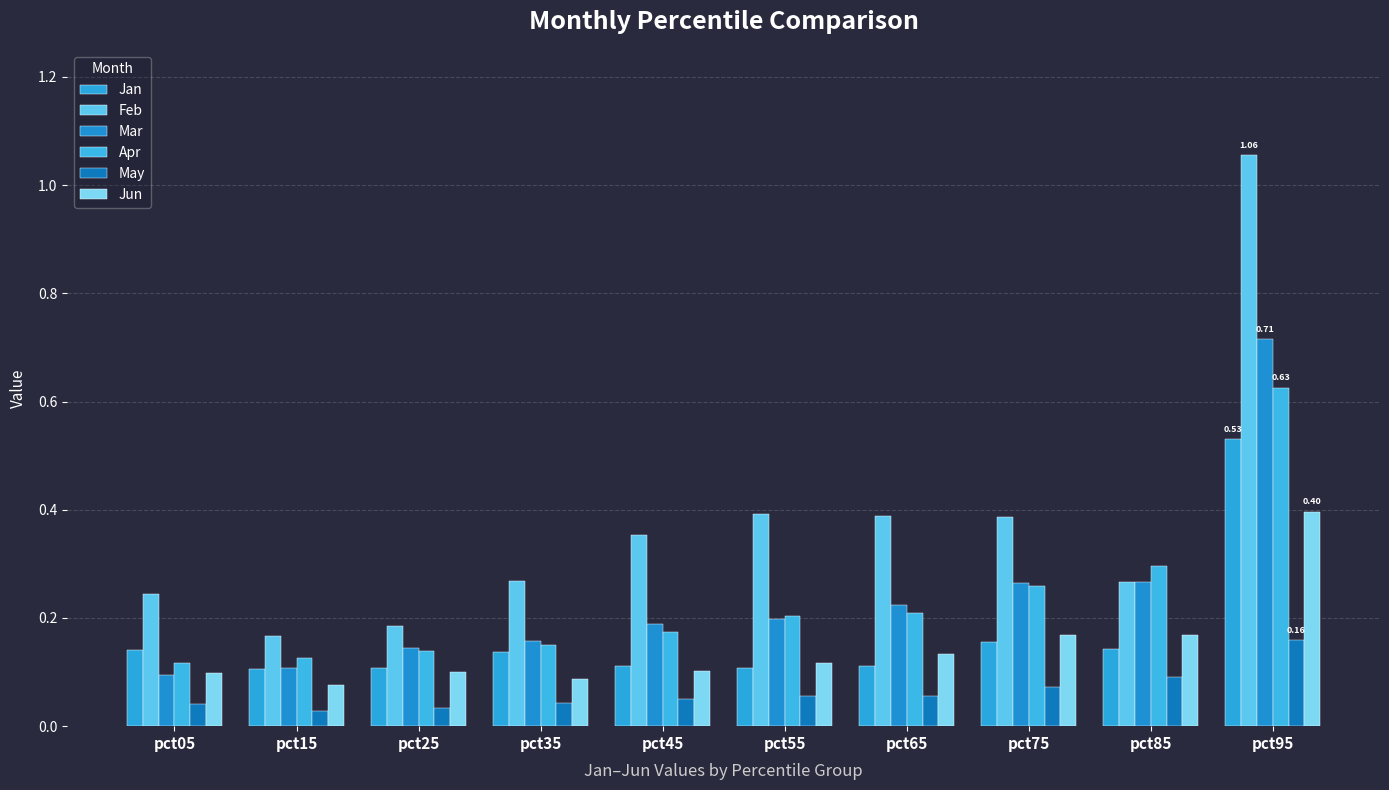

How many groups of bars are there?

10